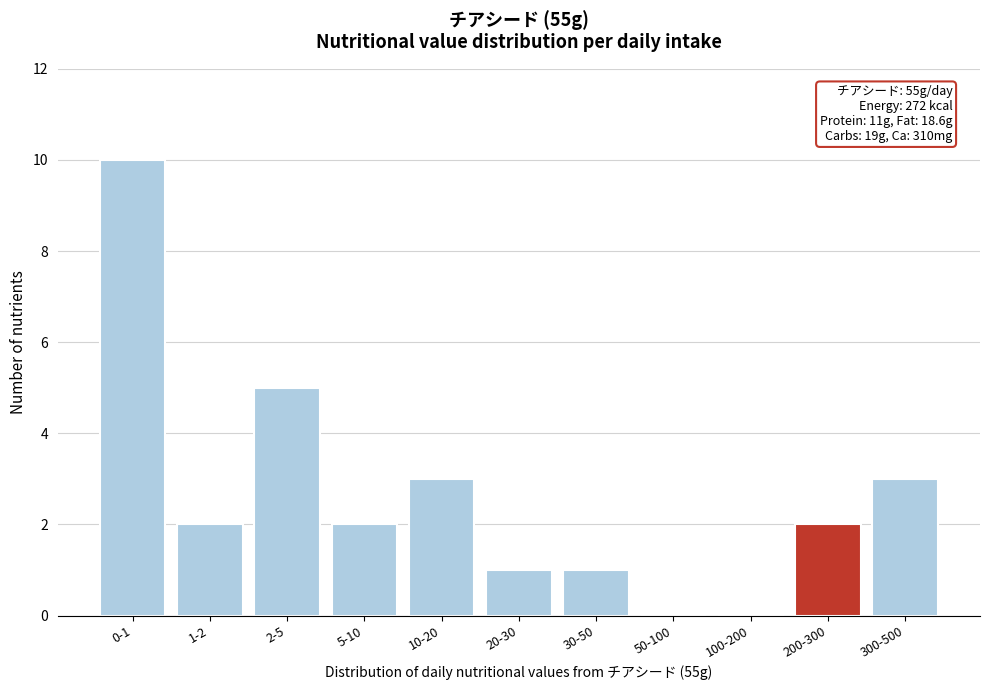

Reading right to left, list all the values displayed in this chart.

300-500=3	200-300=2	100-200=0	50-100=0	30-50=1	20-30=1	10-20=3	5-10=2	2-5=5	1-2=2	0-1=10